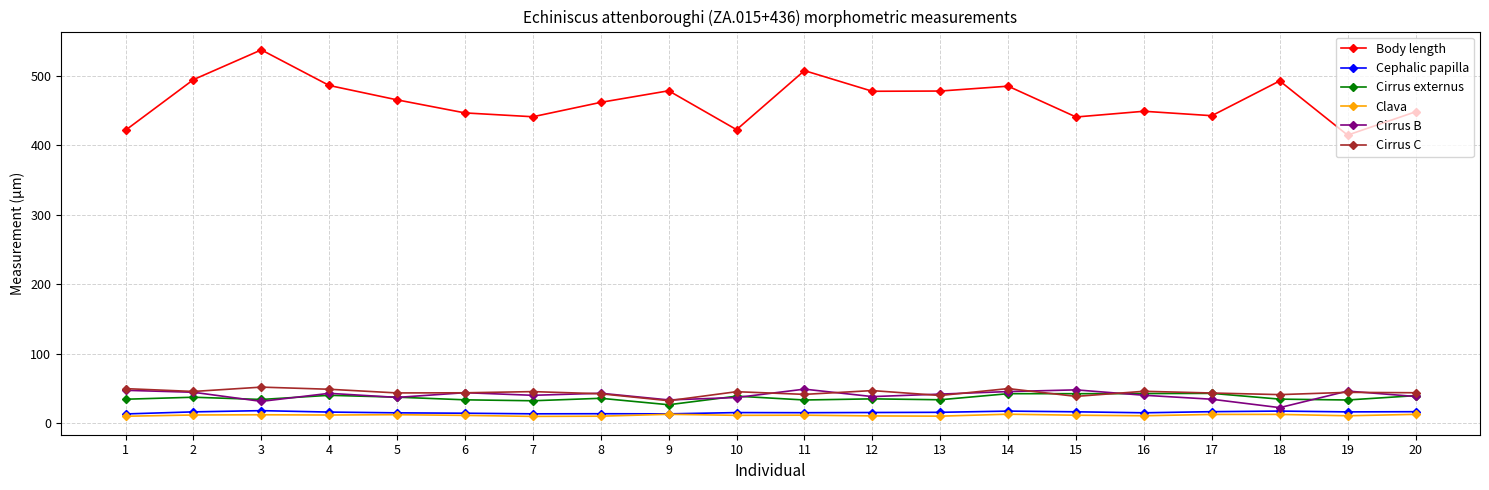

True or false: Cirrus C has a value of 63.1 at 6.

False